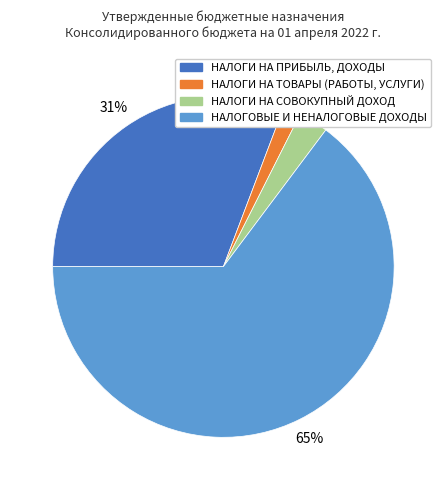

How many slices are in this pie chart?

4